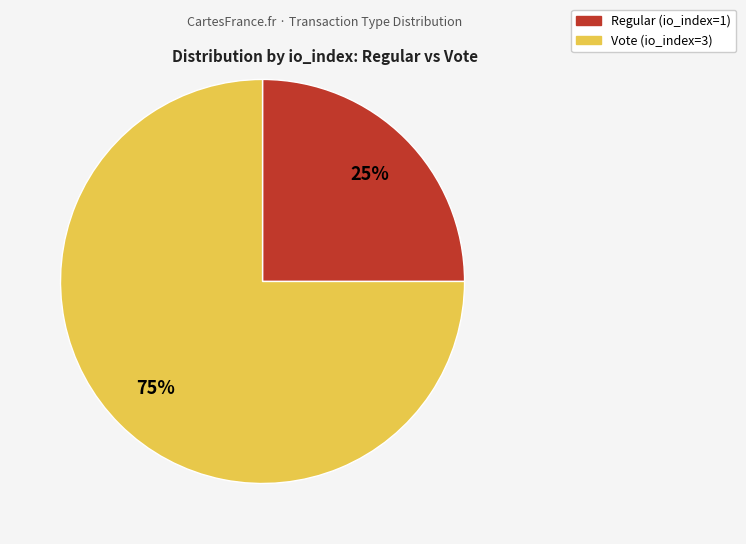

To the nearest percent, what is the difference between the largest and smallest slice percentages?

50%